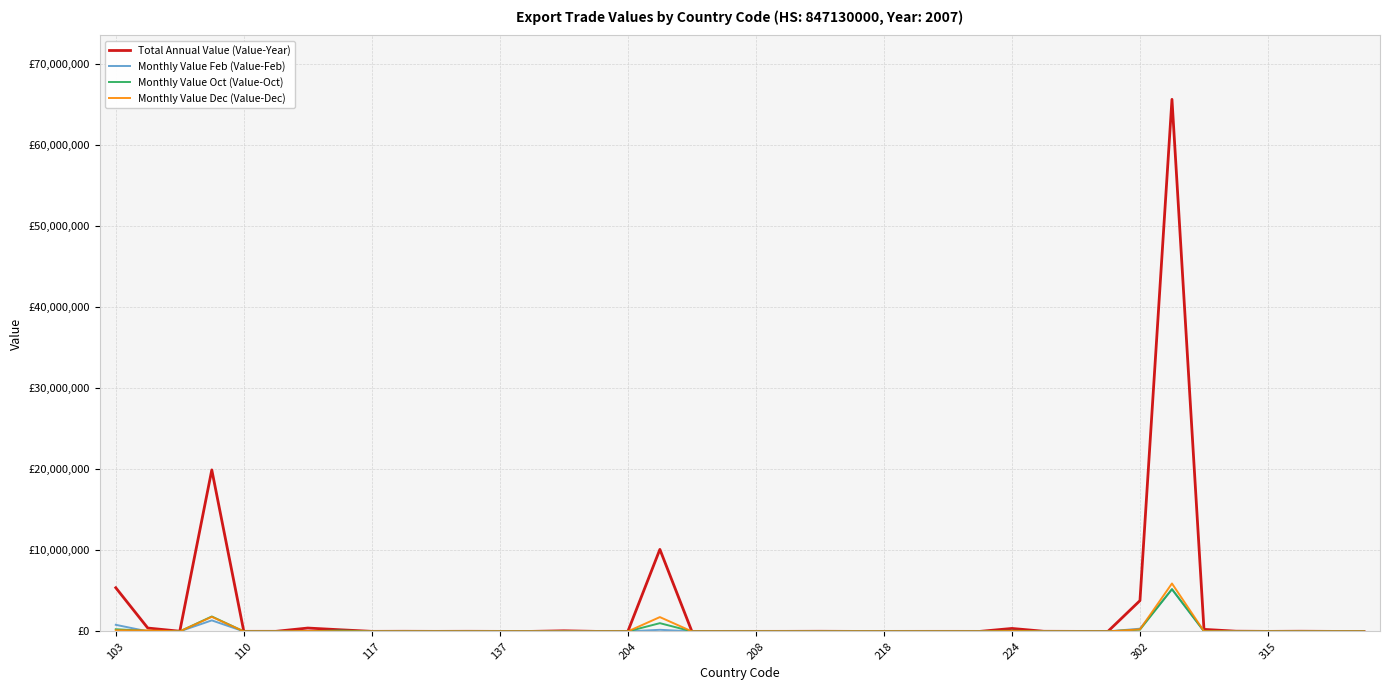

What are all the series names shown in the legend?

Total Annual Value (Value-Year), Monthly Value Feb (Value-Feb), Monthly Value Oct (Value-Oct), Monthly Value Dec (Value-Dec)